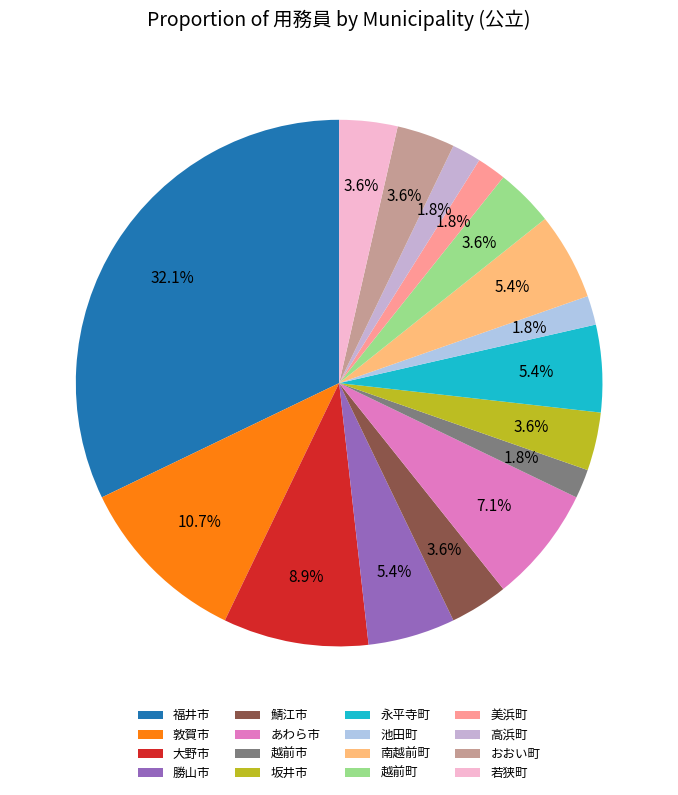

To the nearest percent, what portion does 越前町 represent?

4%